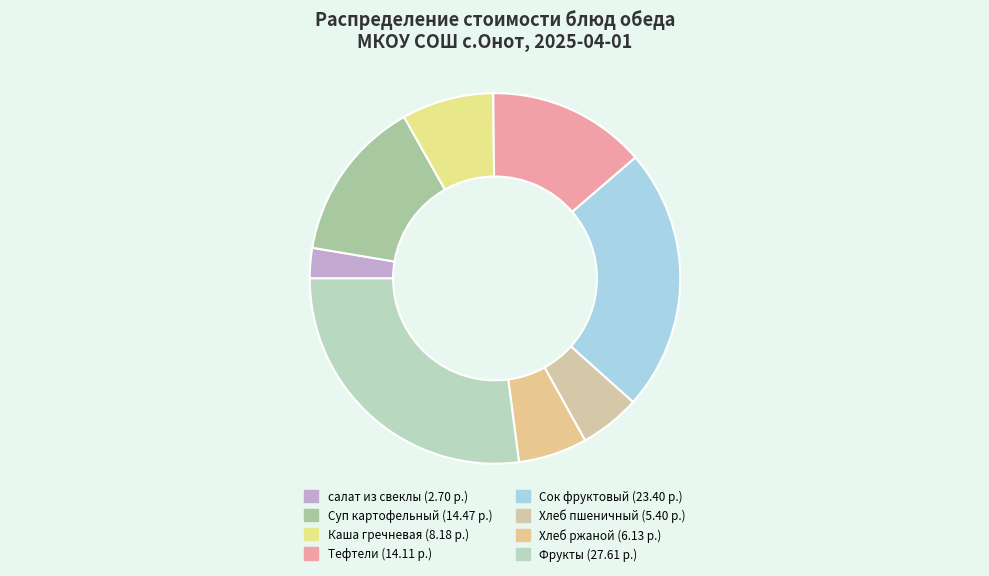

Combined, do Сок фруктовый and Хлеб пшеничный account for over 50%?

No